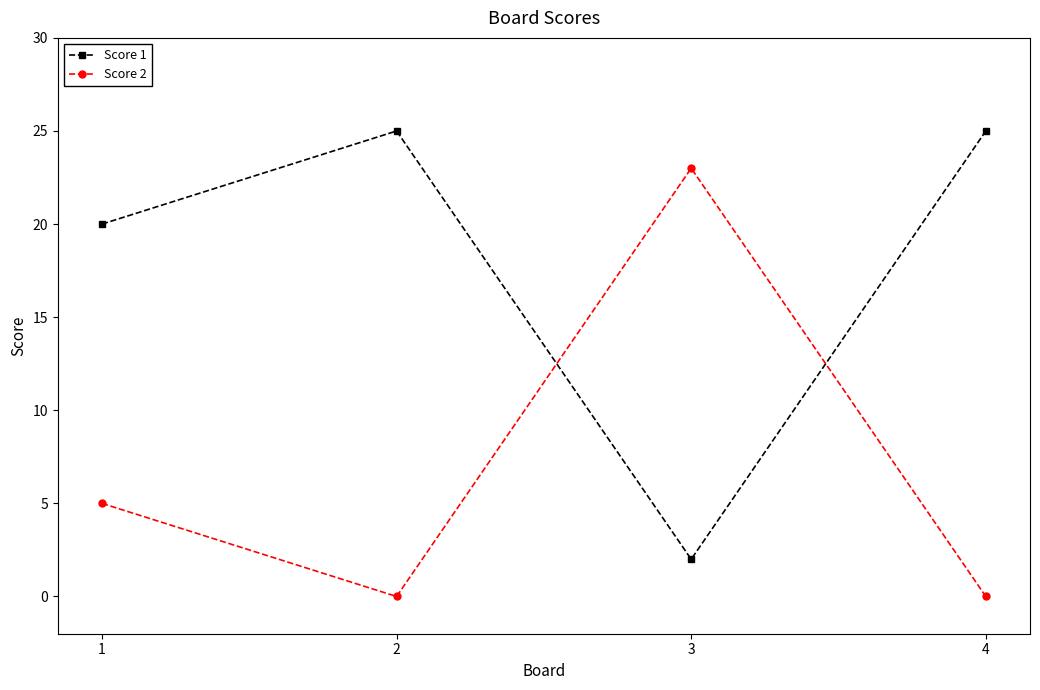

In Score 2, how many points are higher than both neighbors (excluding endpoints)?

1